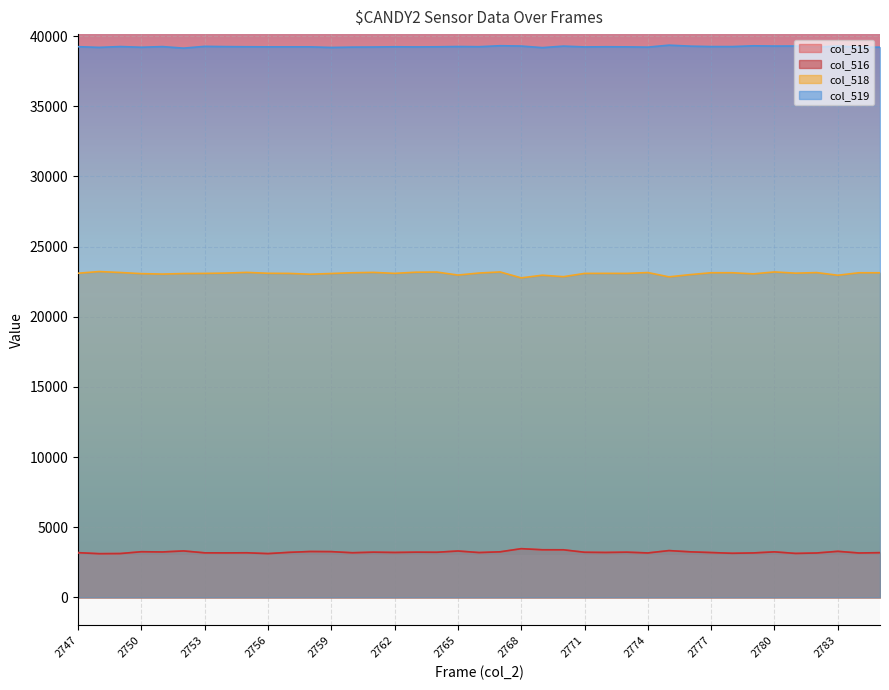

The col_518 series shows 5546 at 2772. True or false?

False